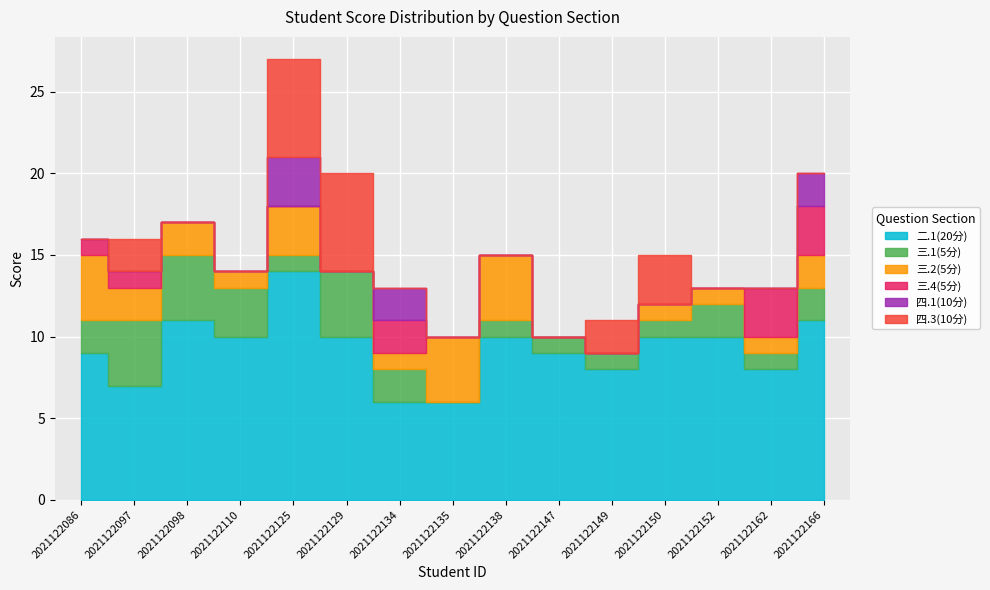

True or false: 二.1(20分) and 四.3(10分) intersect in this chart.

False